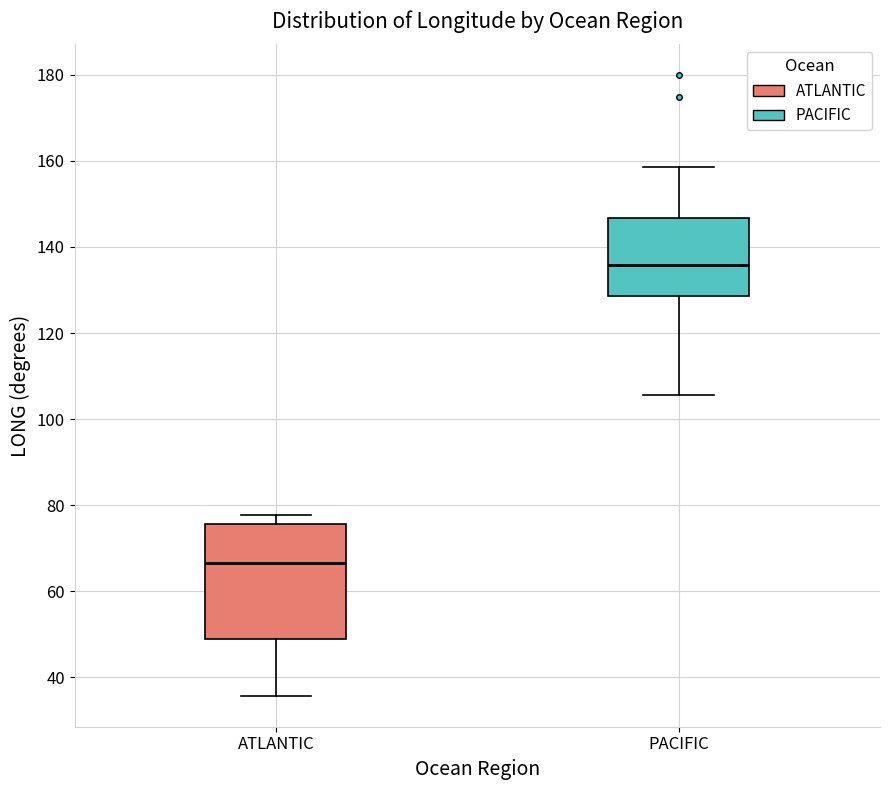

Reading left to right, read every box against the y-axis: the position of its median line, the range the box covers, and the ends of its whiskers. The values are not printed on the chart, so give them approximately, as read against the axis.

ATLANTIC: median 66, box 48 to 76, whiskers 36 to 78
PACIFIC: median 136, box 128 to 146, whiskers 106 to 158